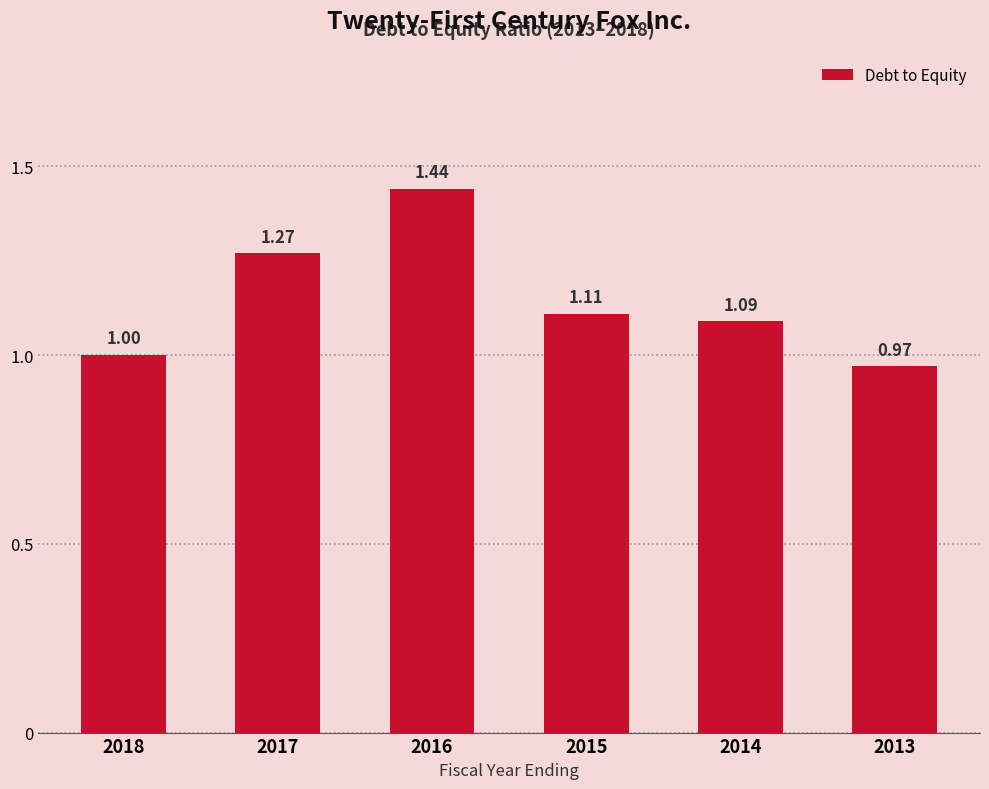

Is it true that the value at 2017 is 0.8?

False